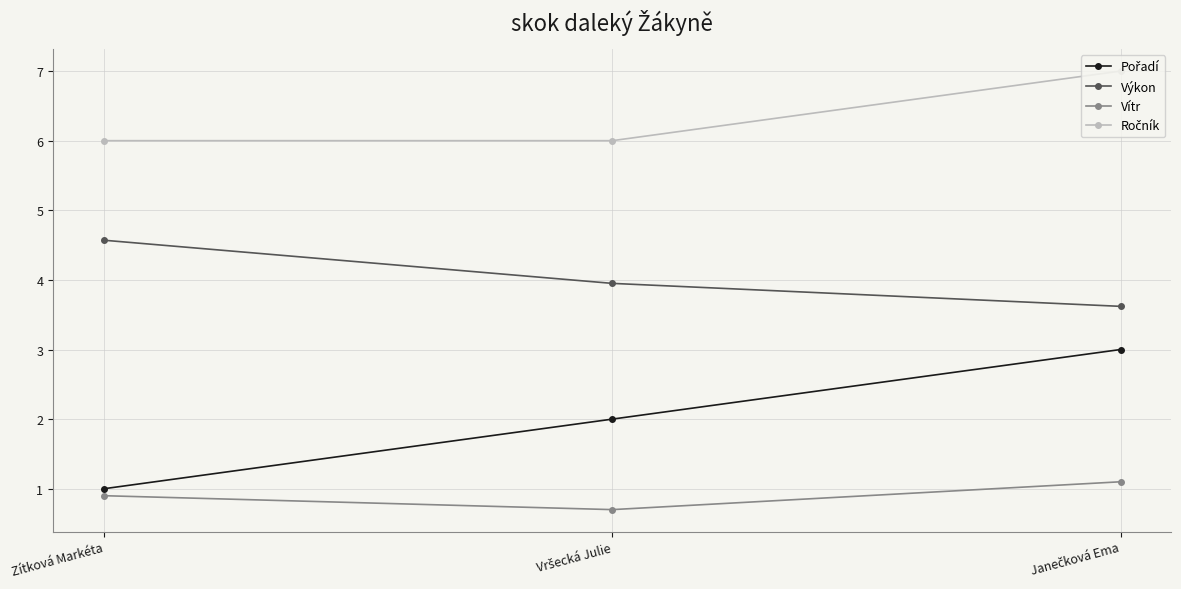

The value of Výkon at Zítková Markéta is 7.1. True or false?

False